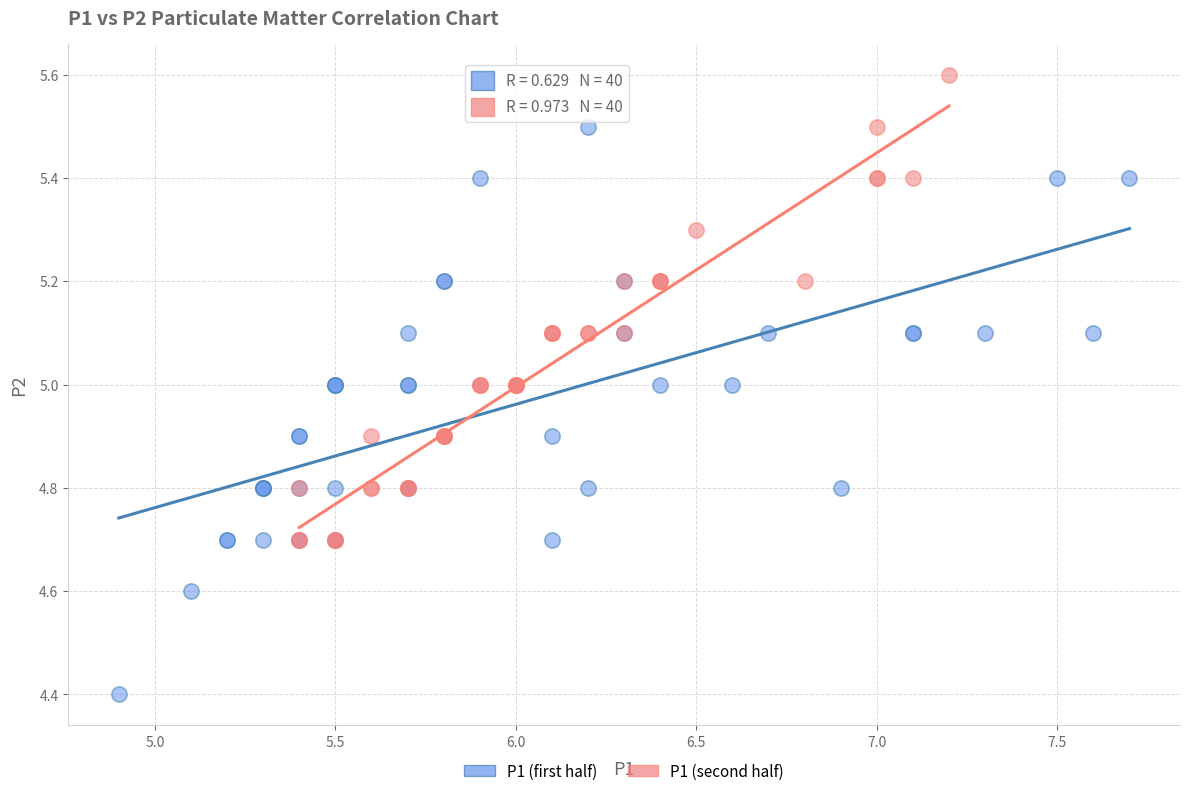

Which series reaches the minimum Y coordinate?

P1 (first half)